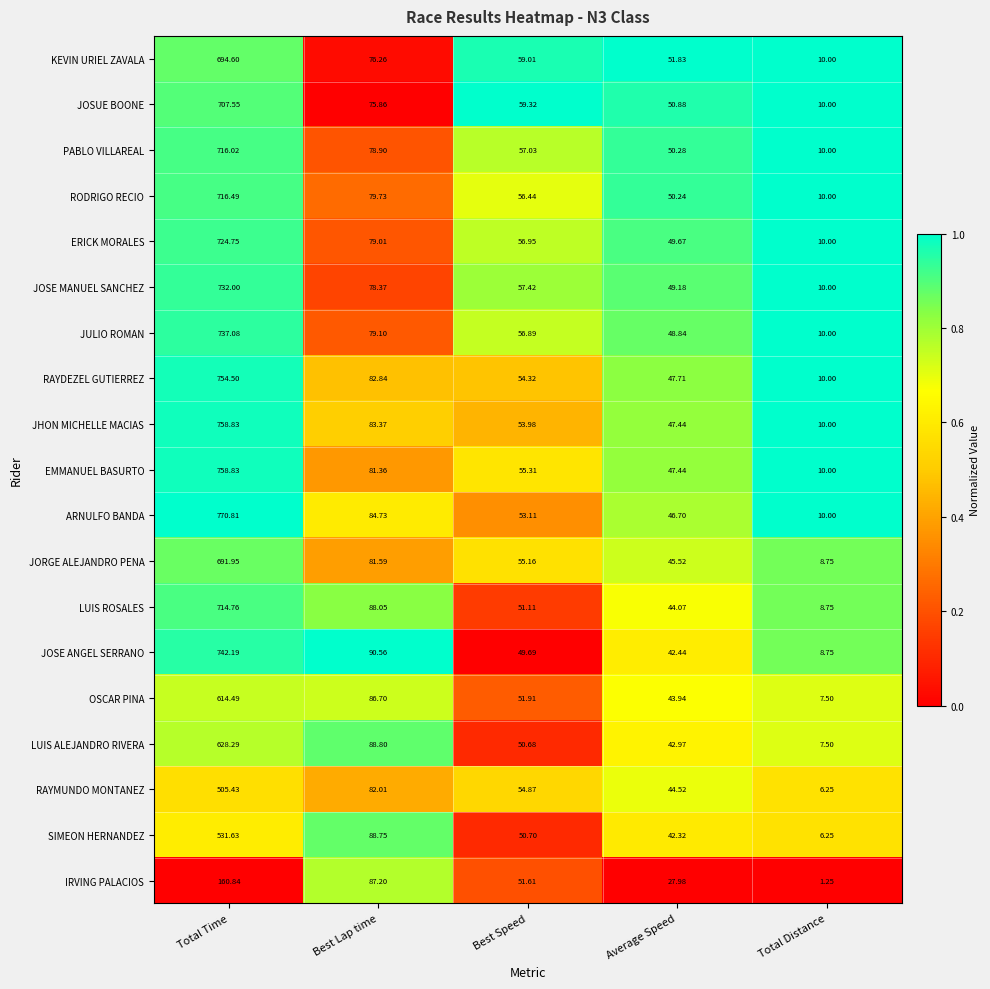

Which category has the lowest value in the LUIS ROSALES series?

Total Distance